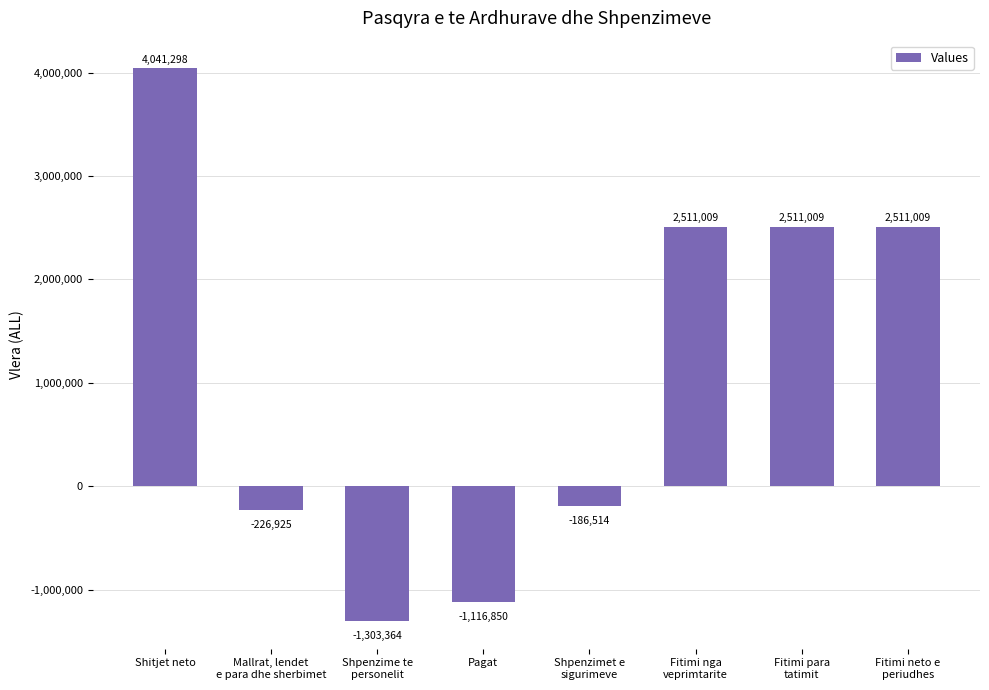

What is the approximate value at Fitimi para
tatimit, to the nearest 10?

2511010